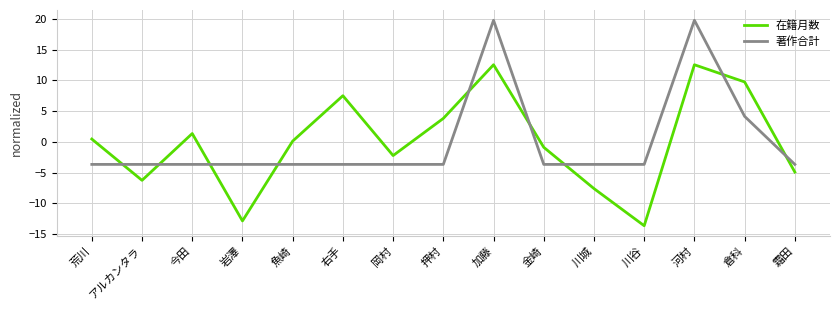

What position from the left is 倉科?

14